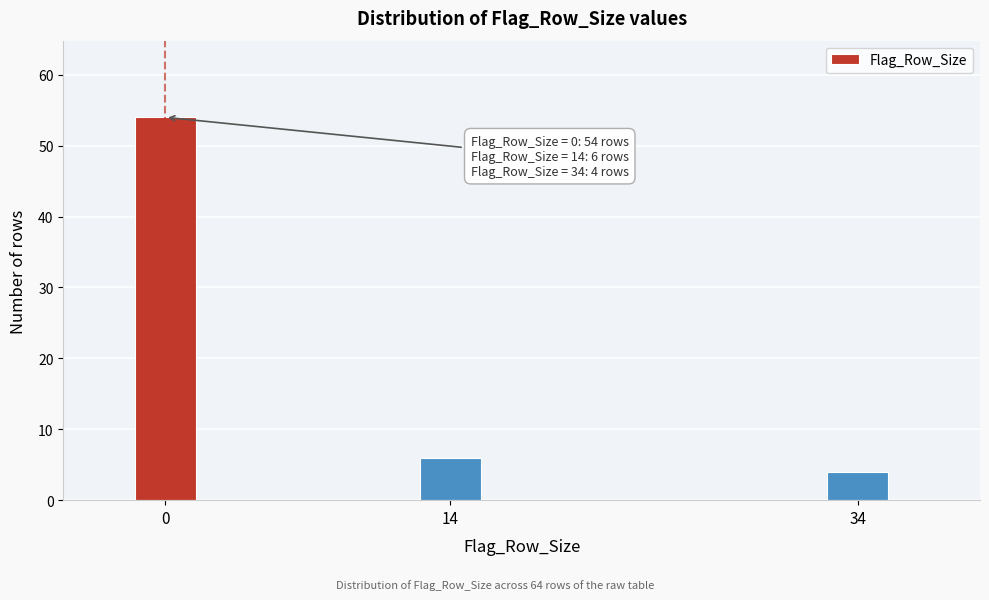

Reading left to right, transcribe all the data shown in this chart.

54	6	4